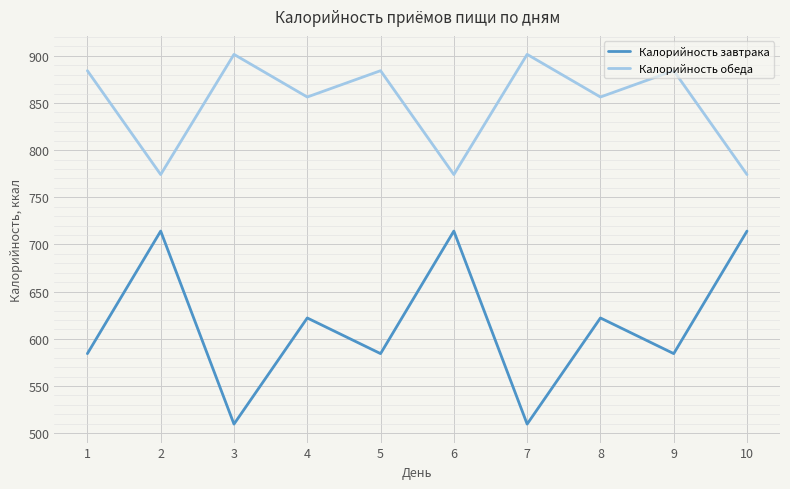

Where is the first local minimum for Калорийность обеда?

2